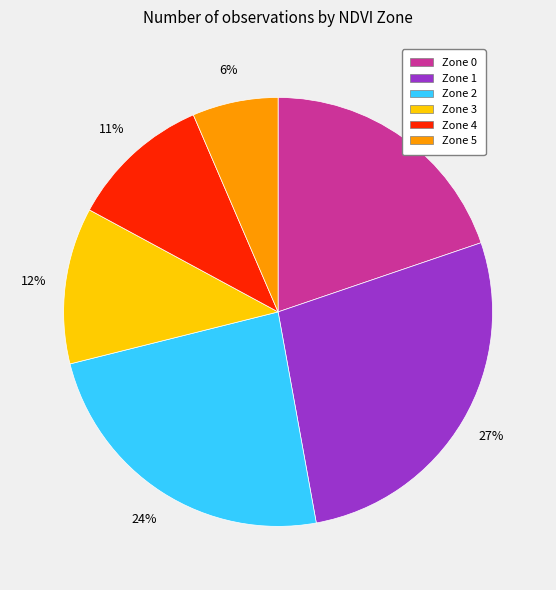

To the nearest percent, what is the average slice percentage?

17%